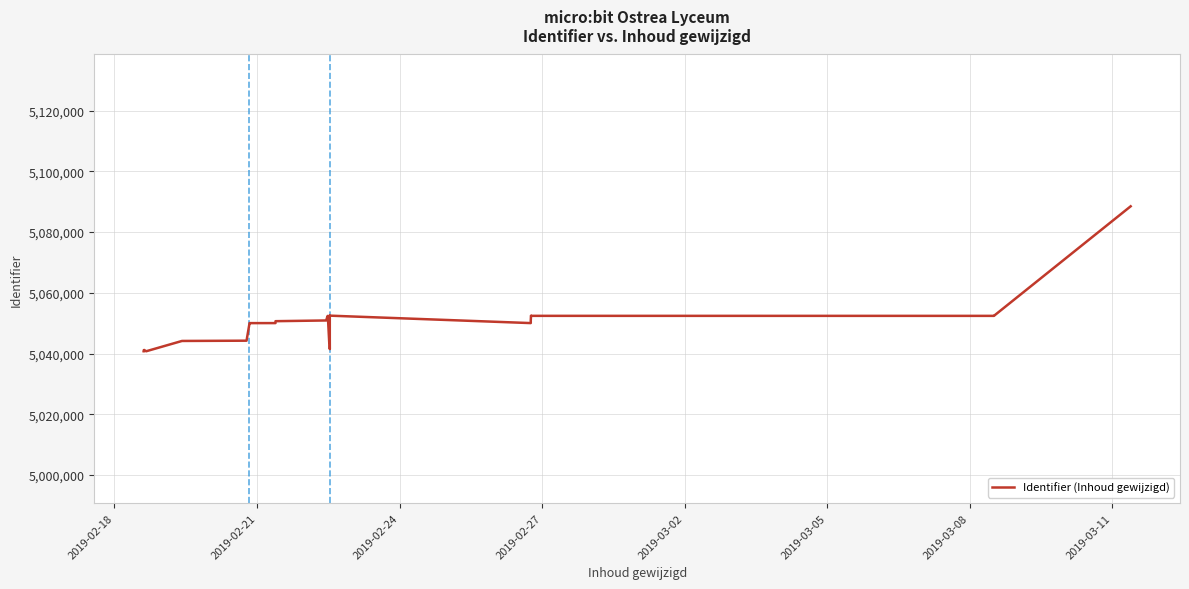

Reading right to left, transcribe all the data shown in this chart.

5088498	5052446	5052415	5052423	5052481	5052395	5050935	5050035	5052486	5041470	5052485	5052484	5043509	5052376	5052402	5050900	5050665	5050033	5050026	5049830	5044240	5044153	5040757	5041167	5041109	5041141	5041124	5040764